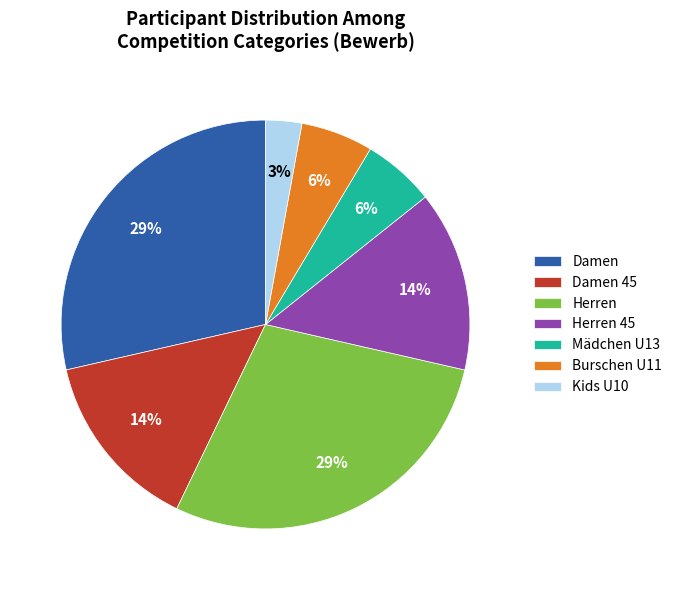

Does Damen represent more than half of the total?

No